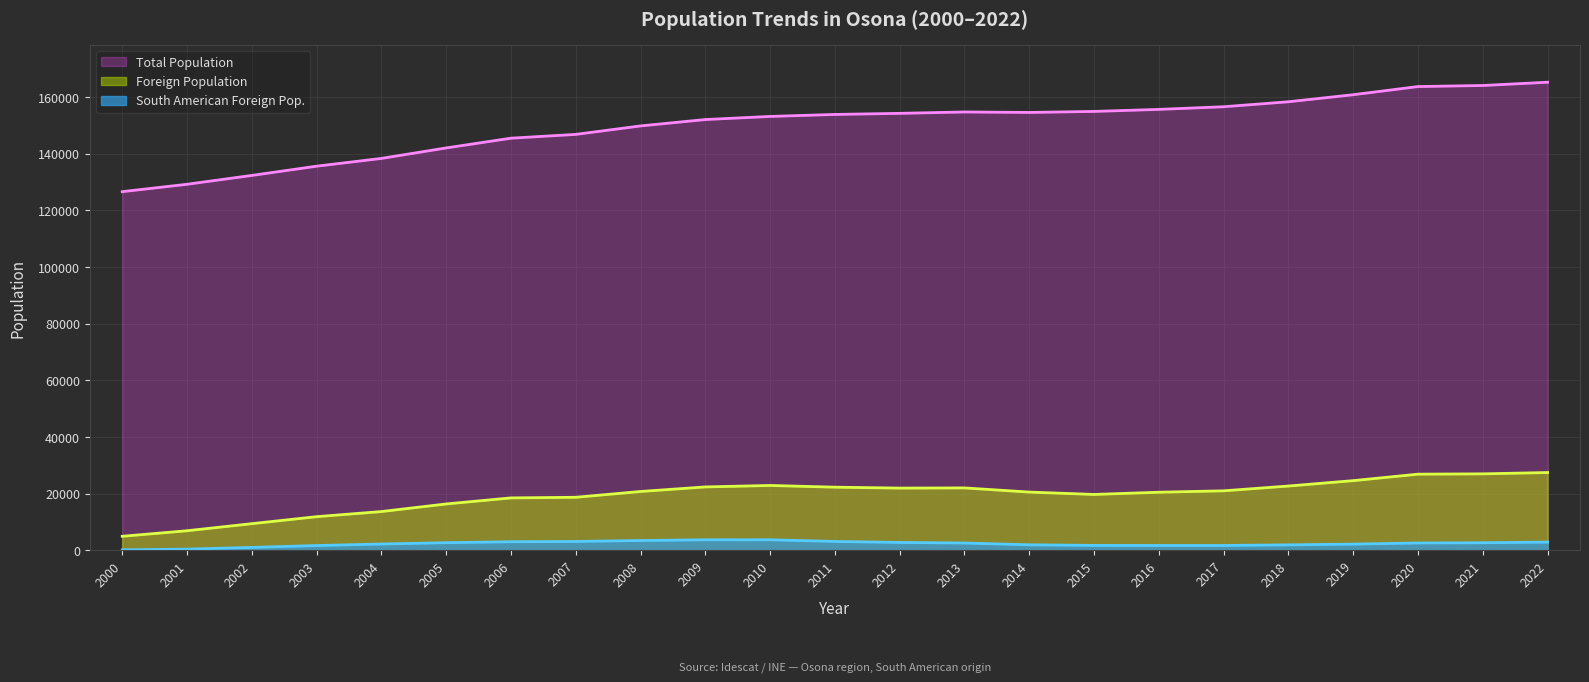

Which category has the highest value in the Foreign Population series?

2022